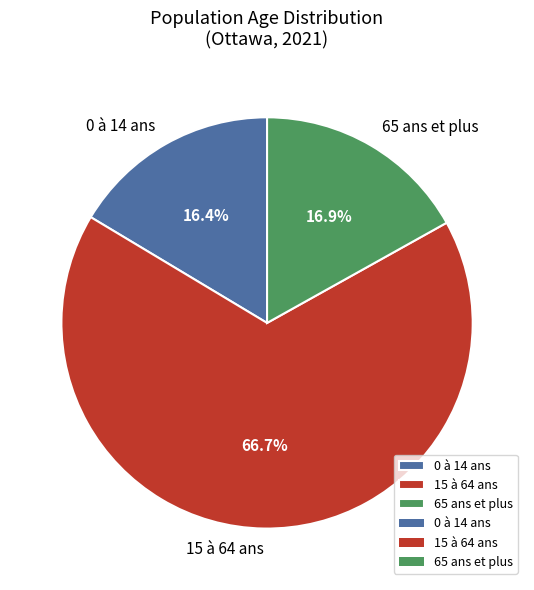

Is it true that 15 à 64 ans is 67% of the pie?

True